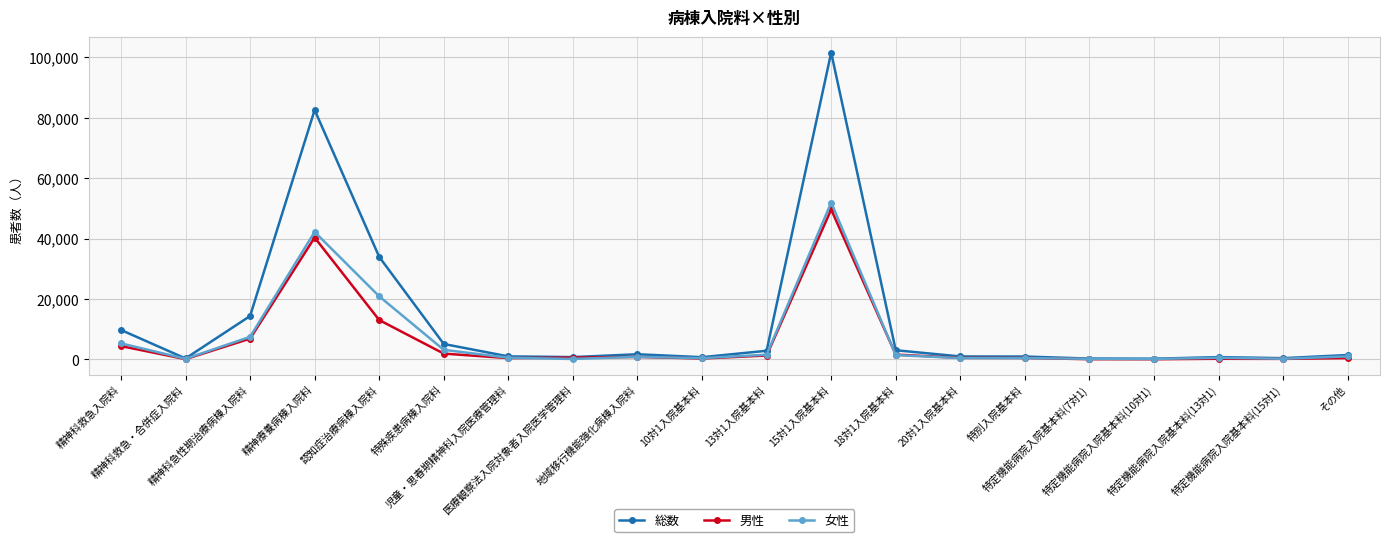

Does the chart display data point markers on the line(s)?

Yes